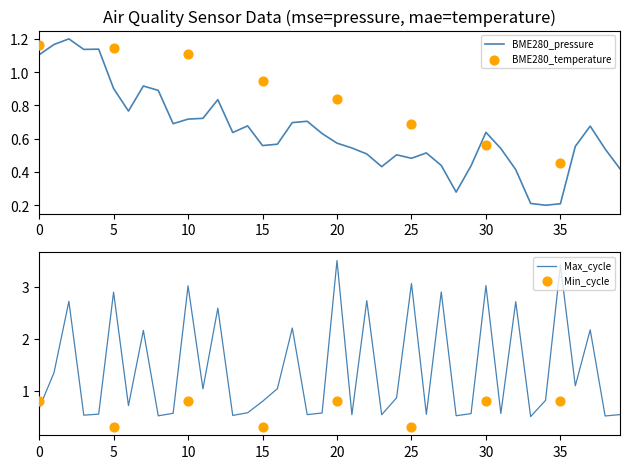

The BME280_pressure series shows 0.3 at 0. True or false?

False